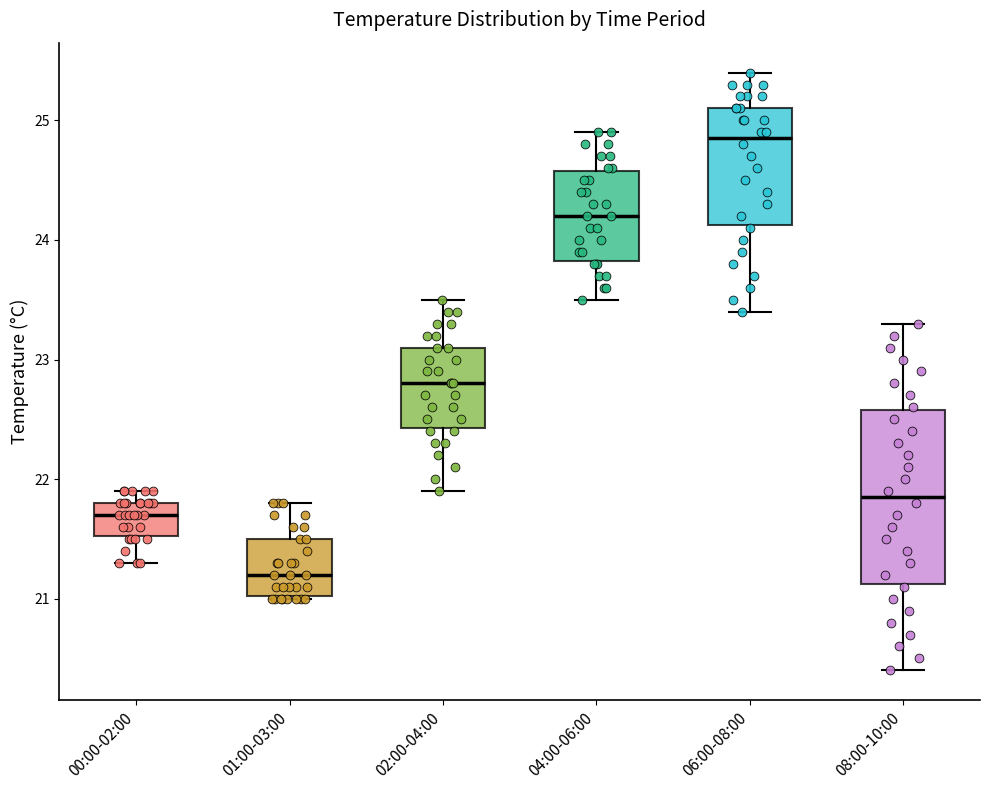

Where is the upper edge of the box for 01:00-03:00 on the y-axis? The values are not printed on the chart, so give them approximately, as read against the axis.

21.5